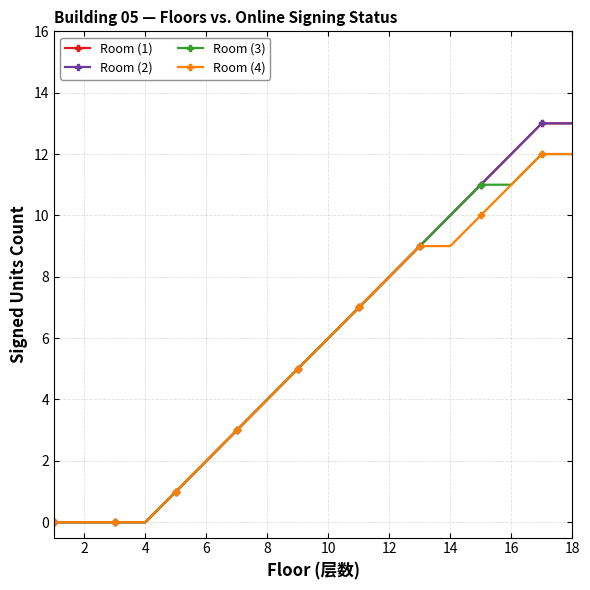

True or false: Room (1) and Room (4) intersect in this chart.

False